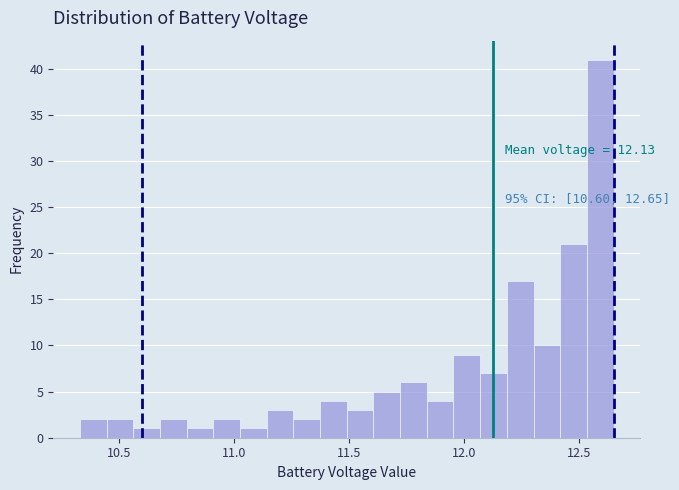

Around what value on the x-axis is the tallest bar? Give the approximate position of its centre, as read against the axis.

12.60